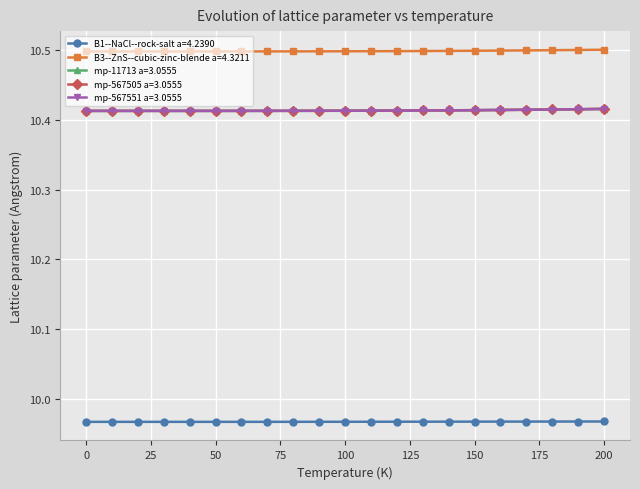

Which series has the largest total across all categories?

B3--ZnS--cubic-zinc-blende a=4.3211